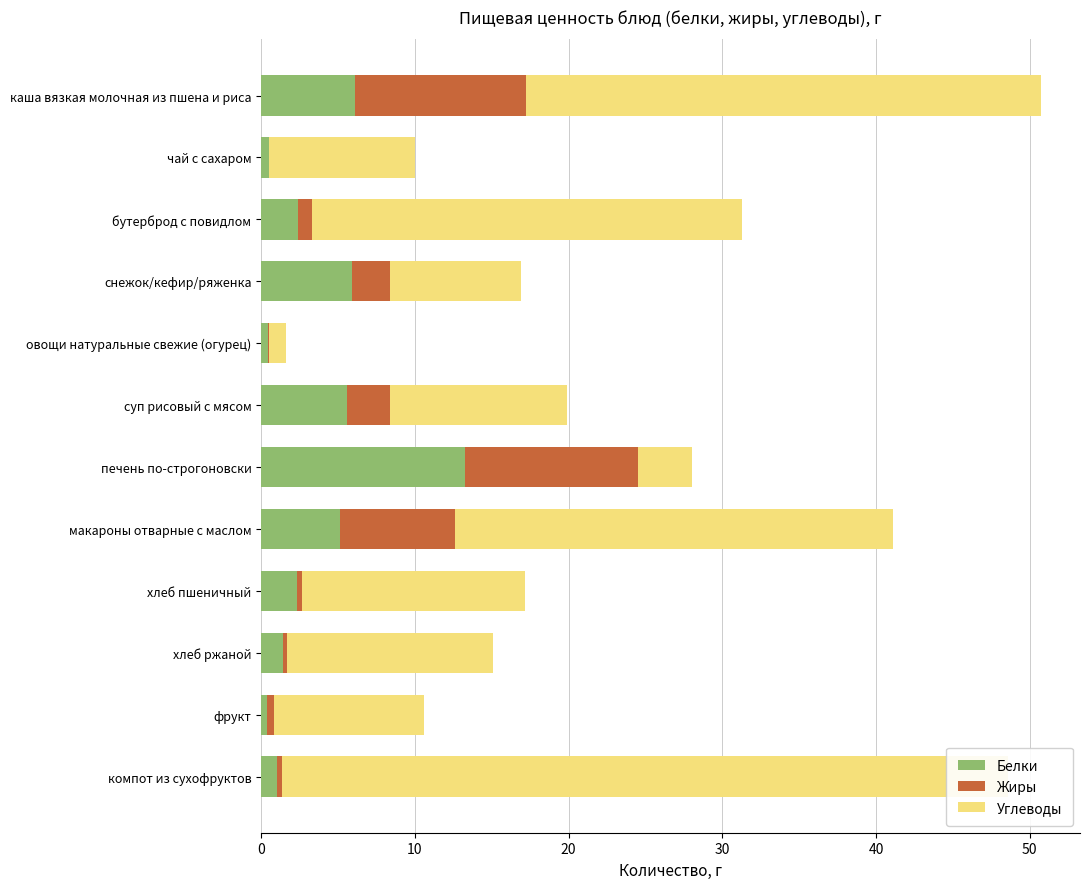

What is the sum of all Жиры values?

37.5